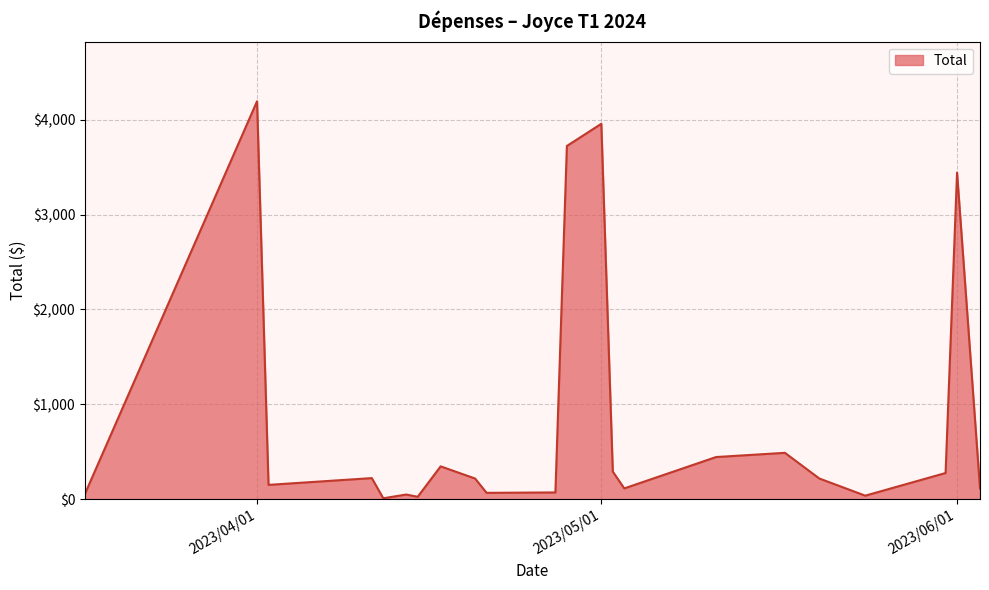

What is the minimum value shown in the chart?

9.3